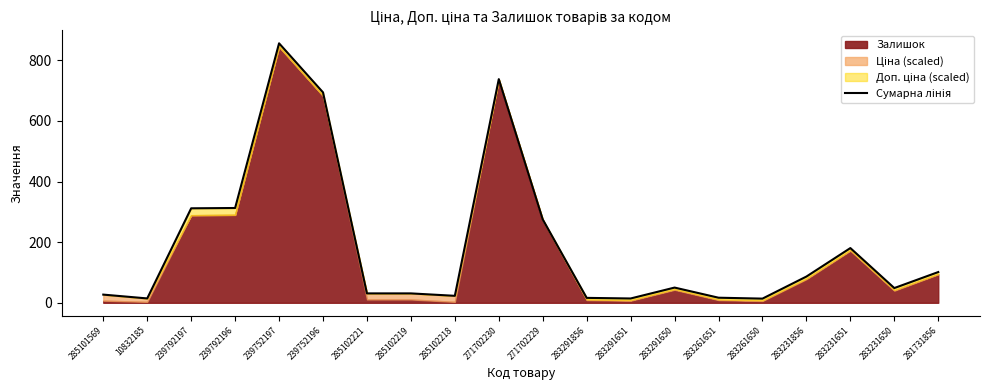

Does the chart display data point markers on the line(s)?

No